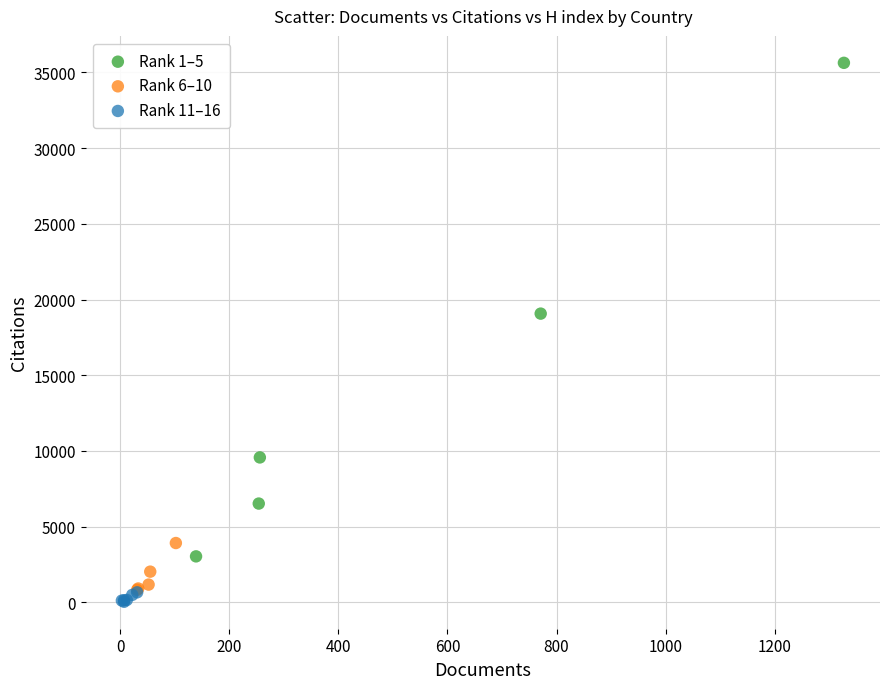

Which series reaches the minimum Y coordinate?

Rank 11–16